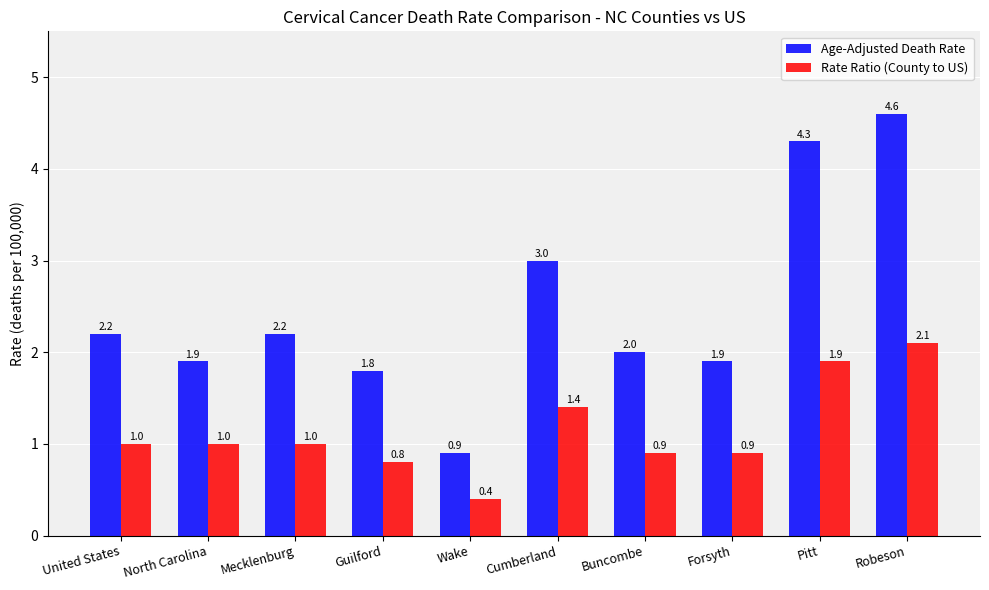

The Rate Ratio (County to US) series shows 0.9 at Buncombe. True or false?

True